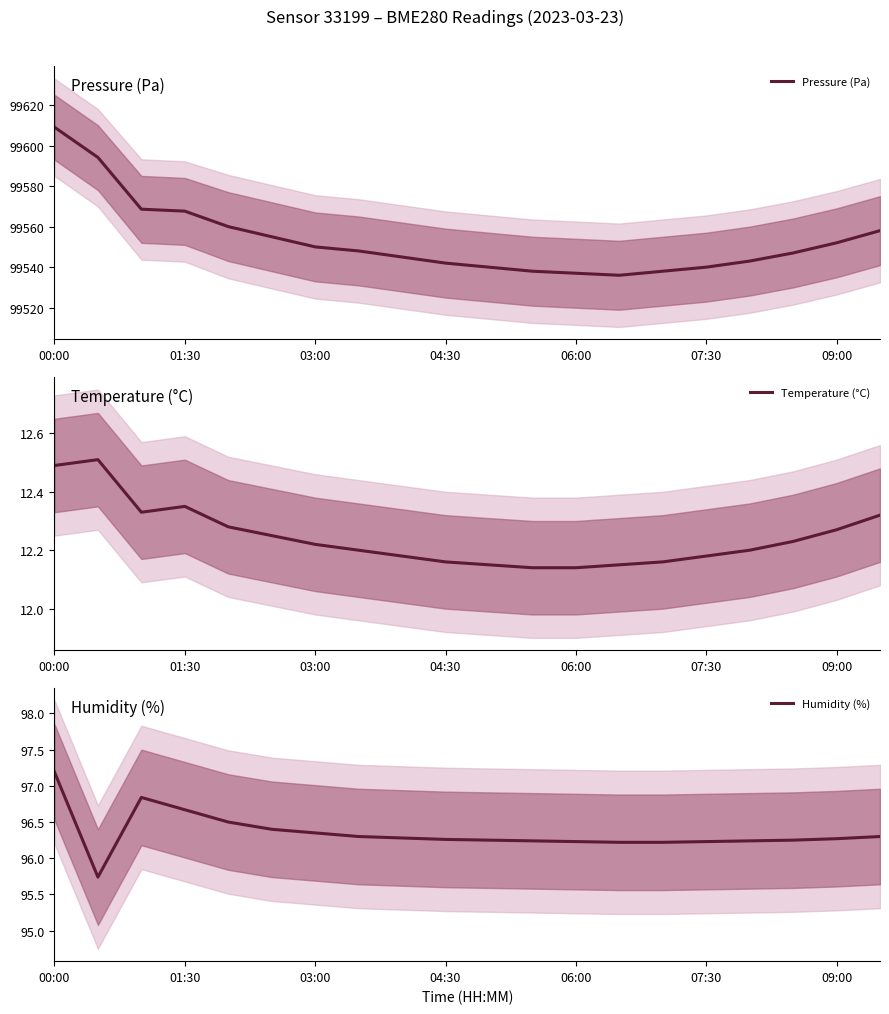

True or false: Pressure (Pa) has a value of 144134.2 at 03:00.

False